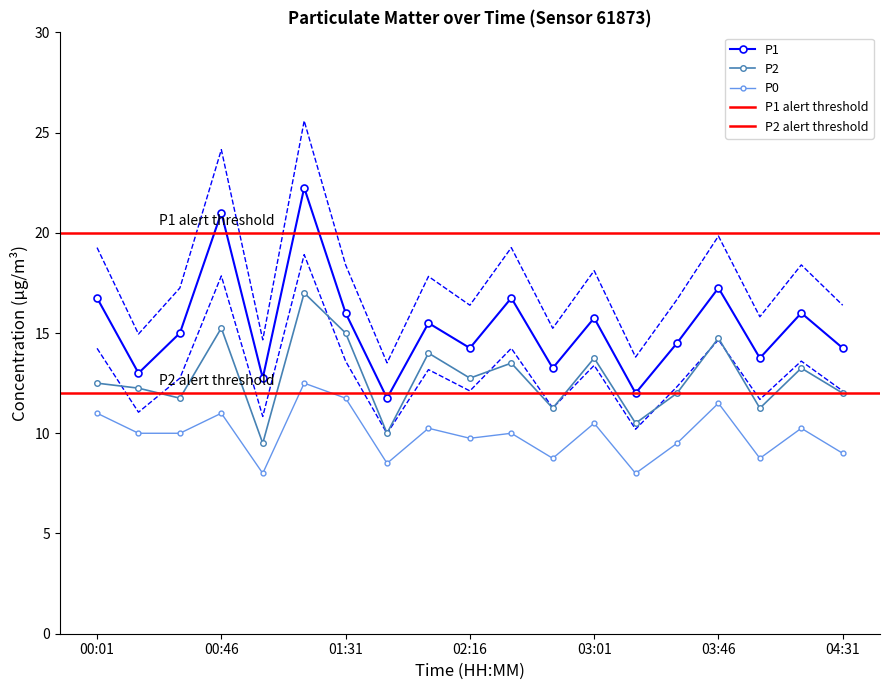

True or false: P1 and P2 cross at least once.

False